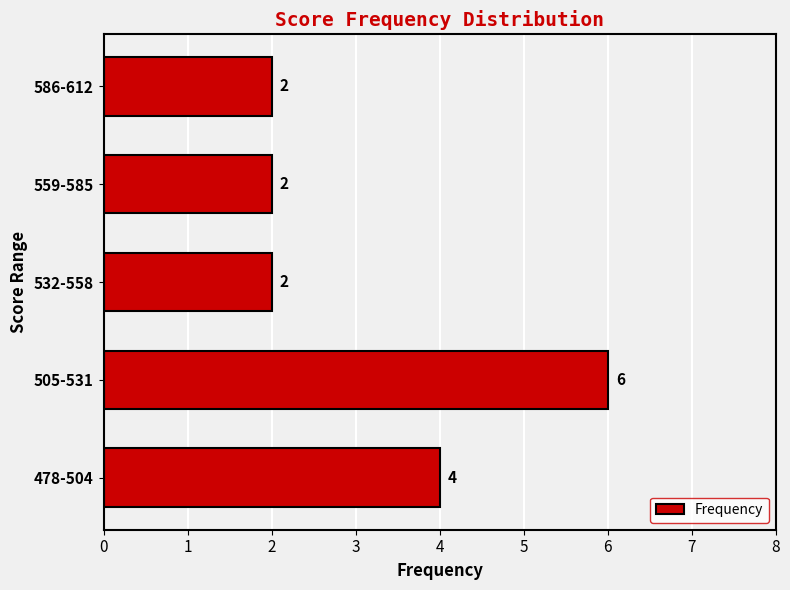

Are the bars horizontal?

Yes